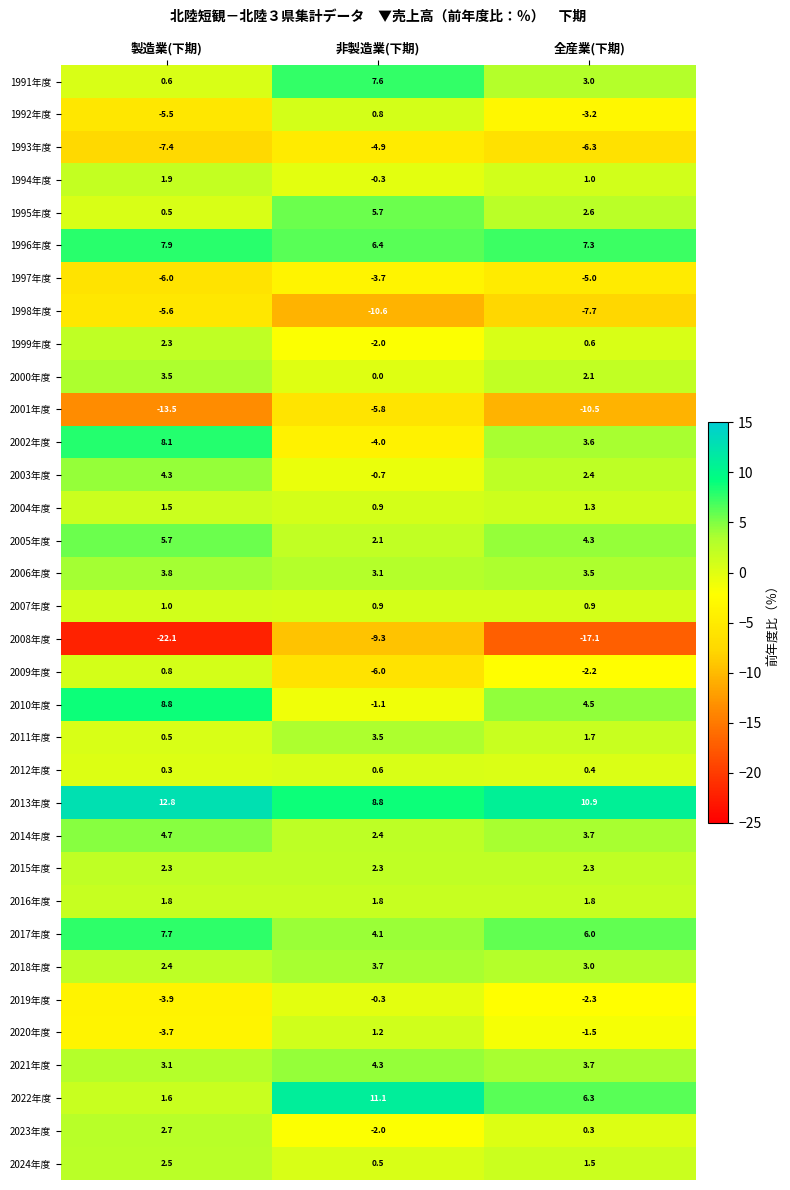

At which label is 2002年度 closest to 2?

全産業(下期)